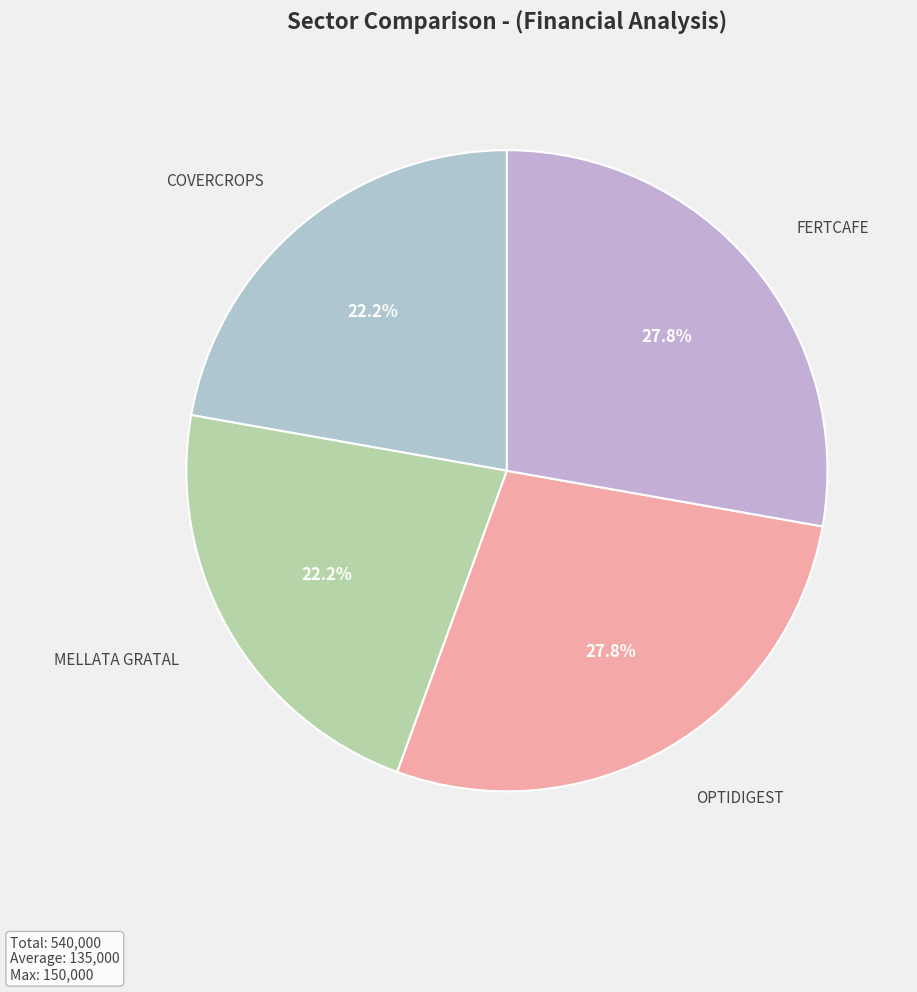

To the nearest percent, what portion does OPTIDIGEST represent?

28%